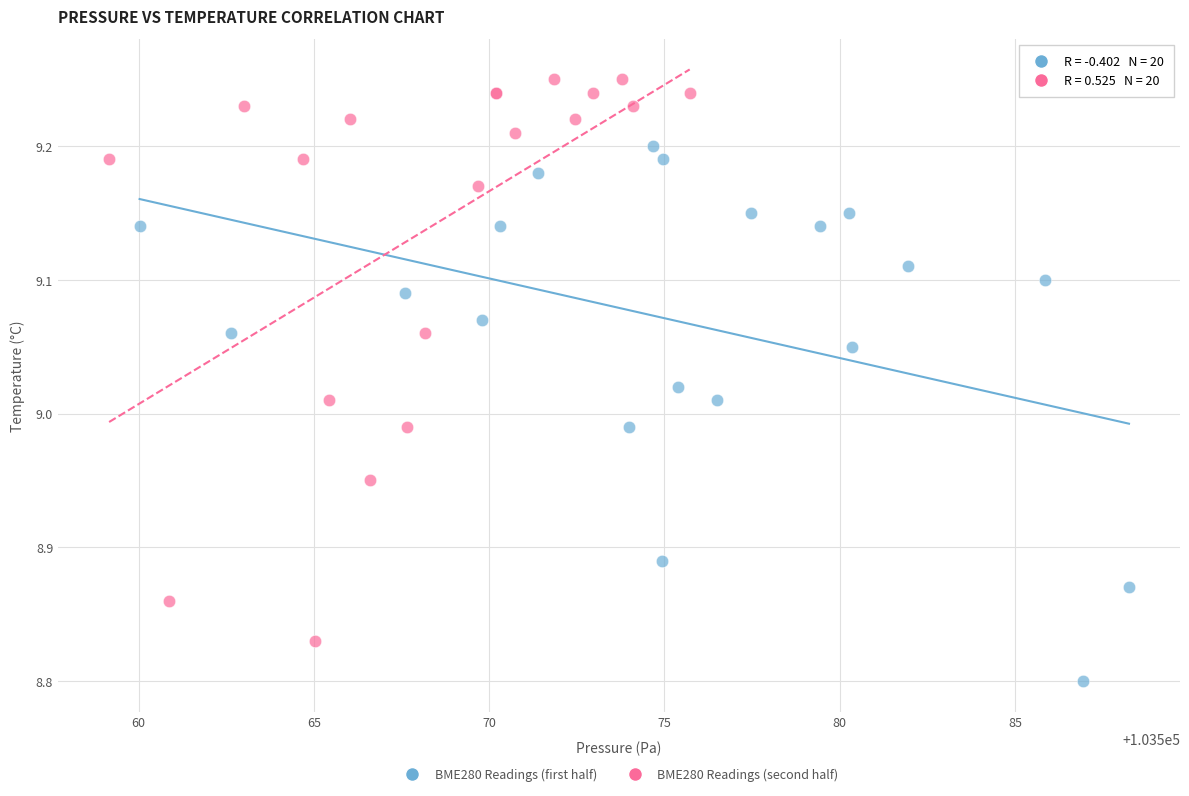

Which series contains the lowest Y value?

BME280 Readings (first half)